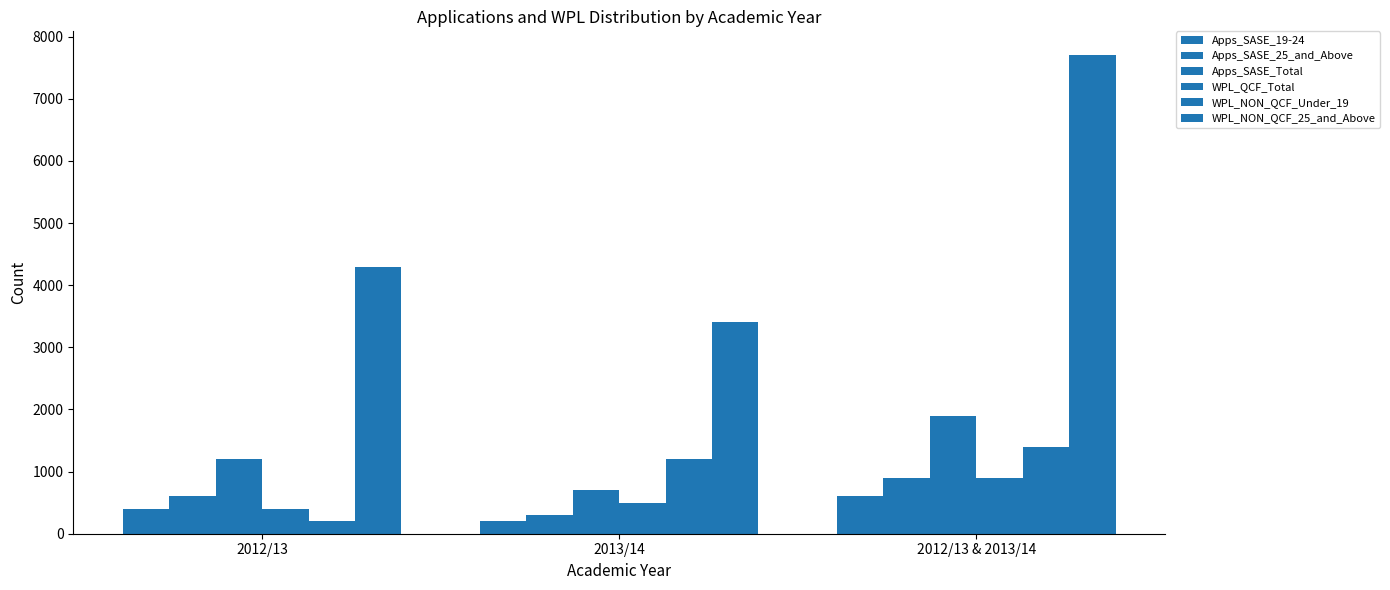

What is the difference between the maximum and second lowest values in the WPL_NON_QCF_25_and_Above series?

3400